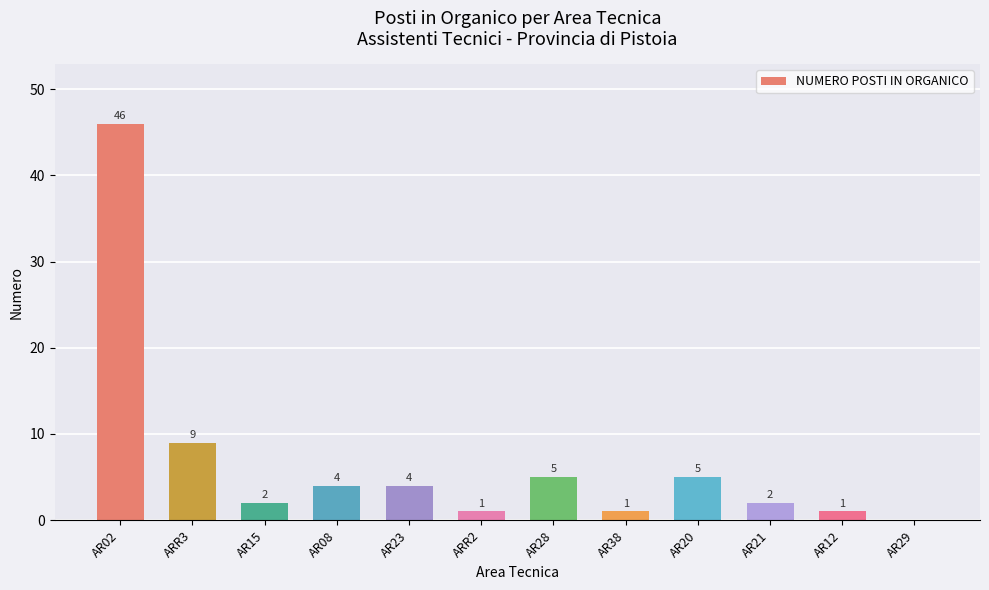

How many data points does each series have?

12